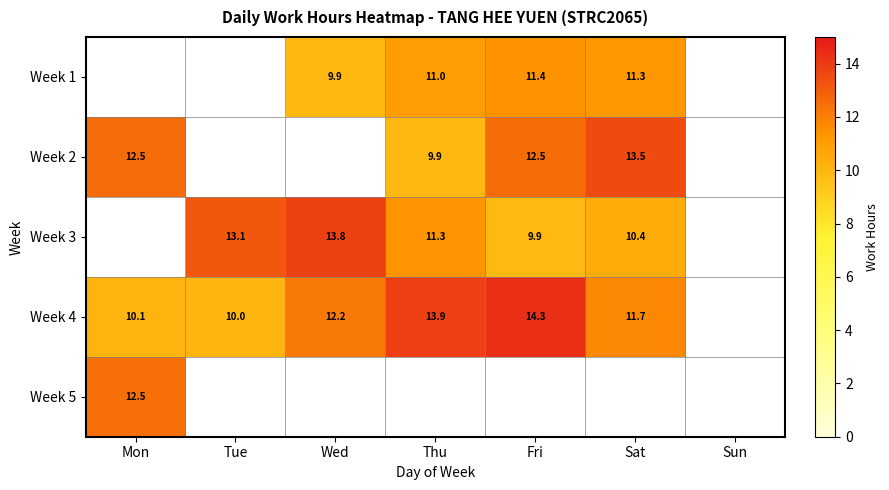

Is the value of Week 1 at Wed greater than the value of Week 4 at Tue?

No